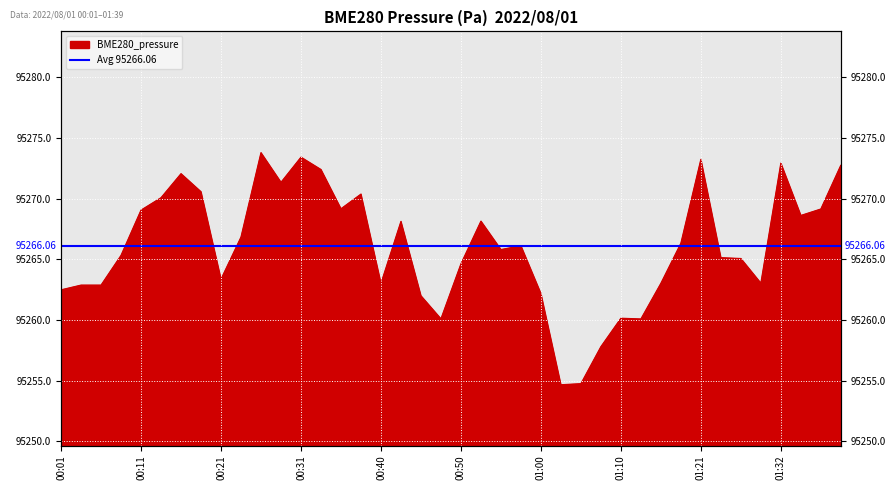

Reading left to right, what are all the values shown in this chart?

00:01=95262.5	00:04=95262.9	00:06=95262.9	00:09=95265.3	00:11=95269.1	00:14=95270.1	00:16=95272.1	00:18=95270.6	00:21=95263.4	00:23=95266.8	00:26=95273.8	00:28=95271.3	00:31=95273.4	00:33=95272.4	00:36=95269.2	00:38=95270.4	00:40=95263.0	00:43=95268.1	00:45=95262.0	00:48=95260.1	00:50=95264.6	00:53=95268.1	00:55=95265.8	00:58=95266.1	01:00=95262.2	01:03=95254.7	01:05=95254.8	01:08=95257.8	01:10=95260.1	01:13=95260.1	01:16=95263.0	01:18=95266.3	01:21=95273.2	01:23=95265.1	01:27=95265.1	01:29=95263.0	01:32=95272.9	01:34=95268.6	01:37=95269.1	01:39=95272.8